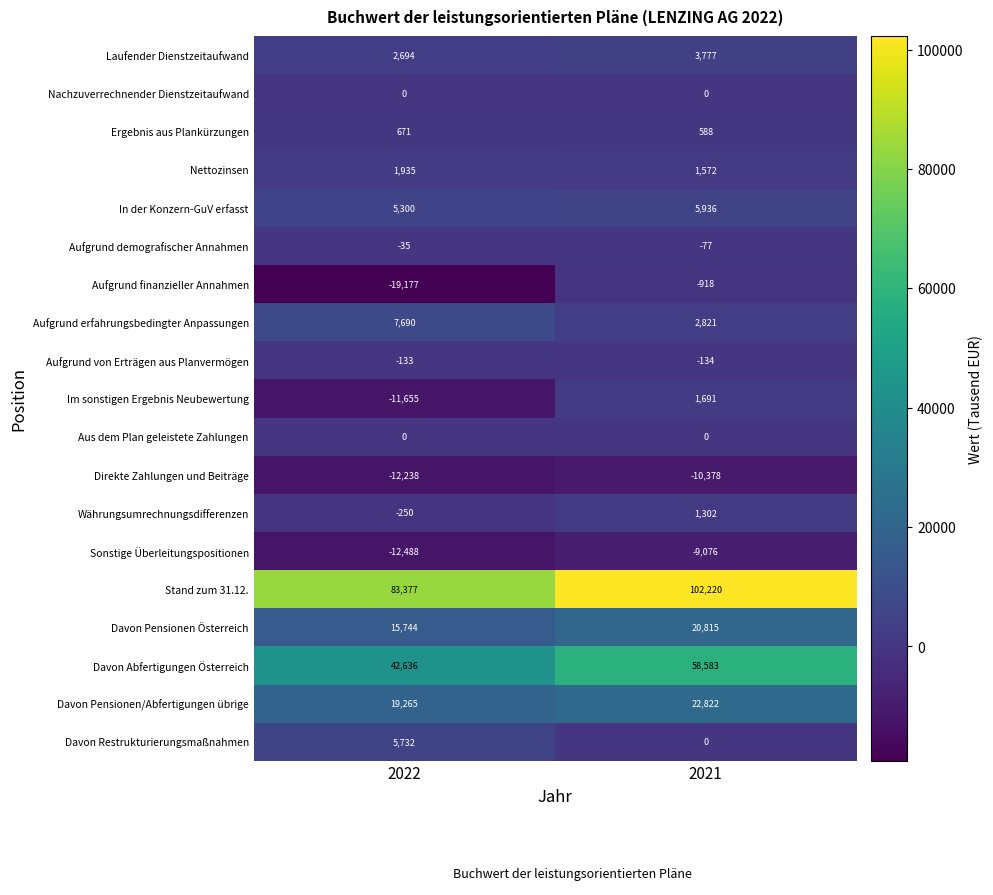

At which category does the chart reach its peak across all series?

2021